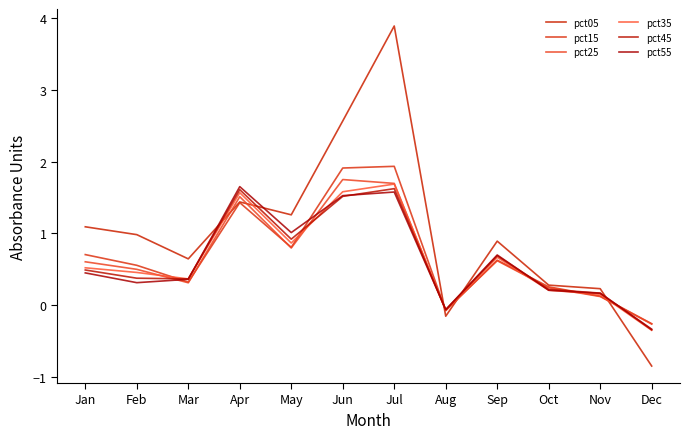

At which label is pct55 closest to 0?

Aug